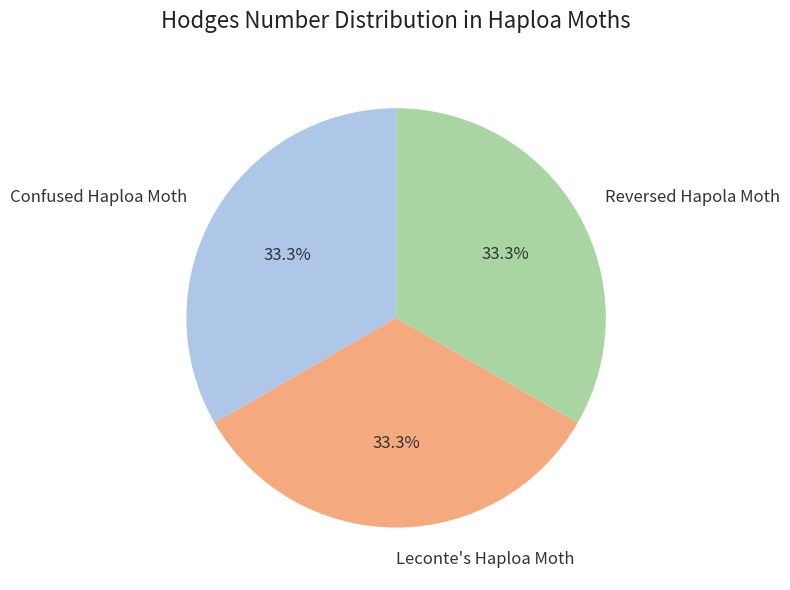

How much of the chart is everything except Confused Haploa Moth?

66.7%